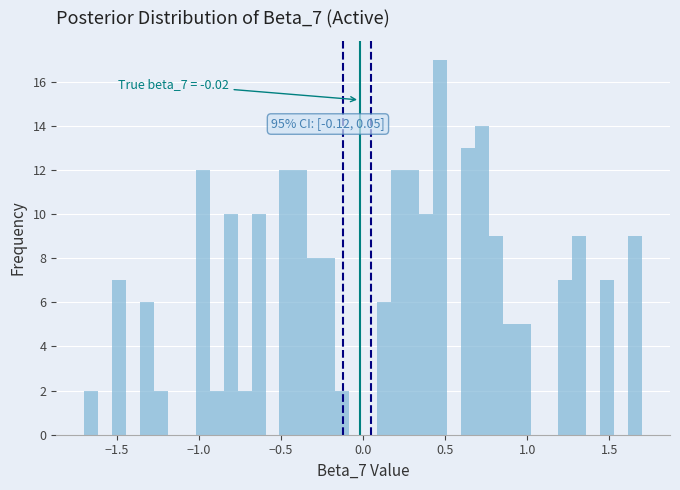

Read against the x-axis, roughly where is the centre of the tallest bar?

0.45